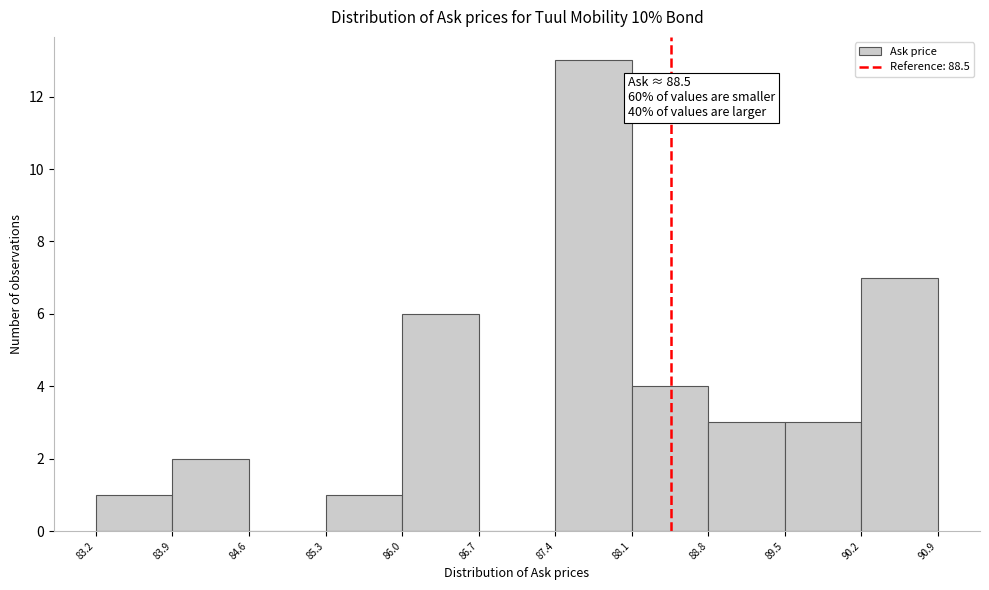

Over which range of the x-axis is the bar tallest?

87.4 to 88.1